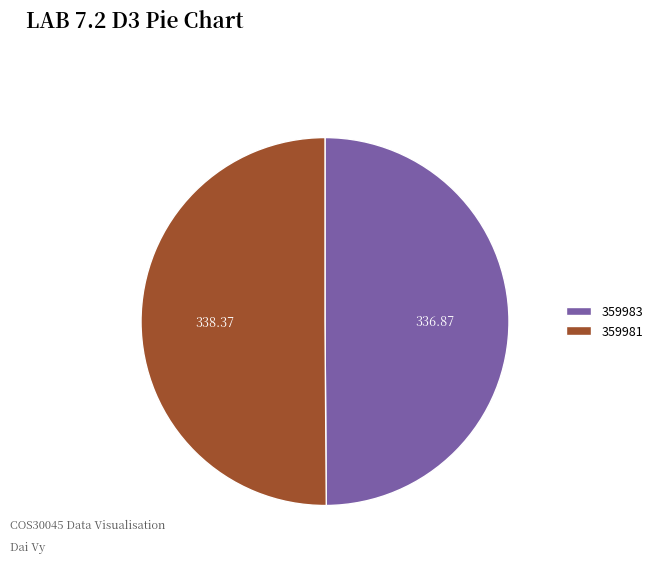

What is the ratio of the value at 359983 to the value at 359981?

1.0